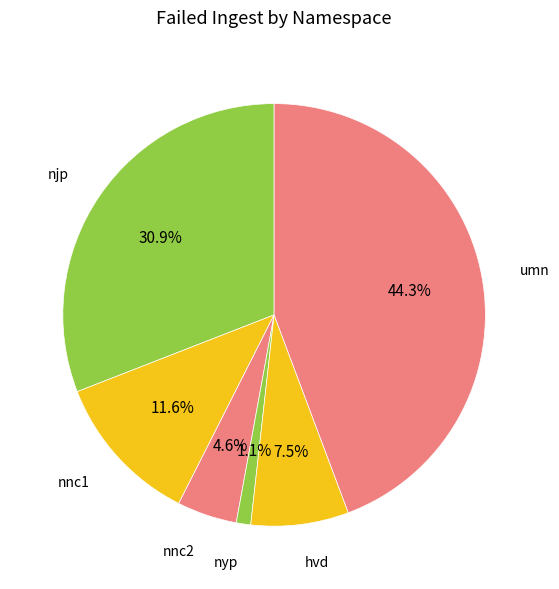

Rank the categories by value from lowest to highest.

nyp, nnc2, hvd, nnc1, njp, umn